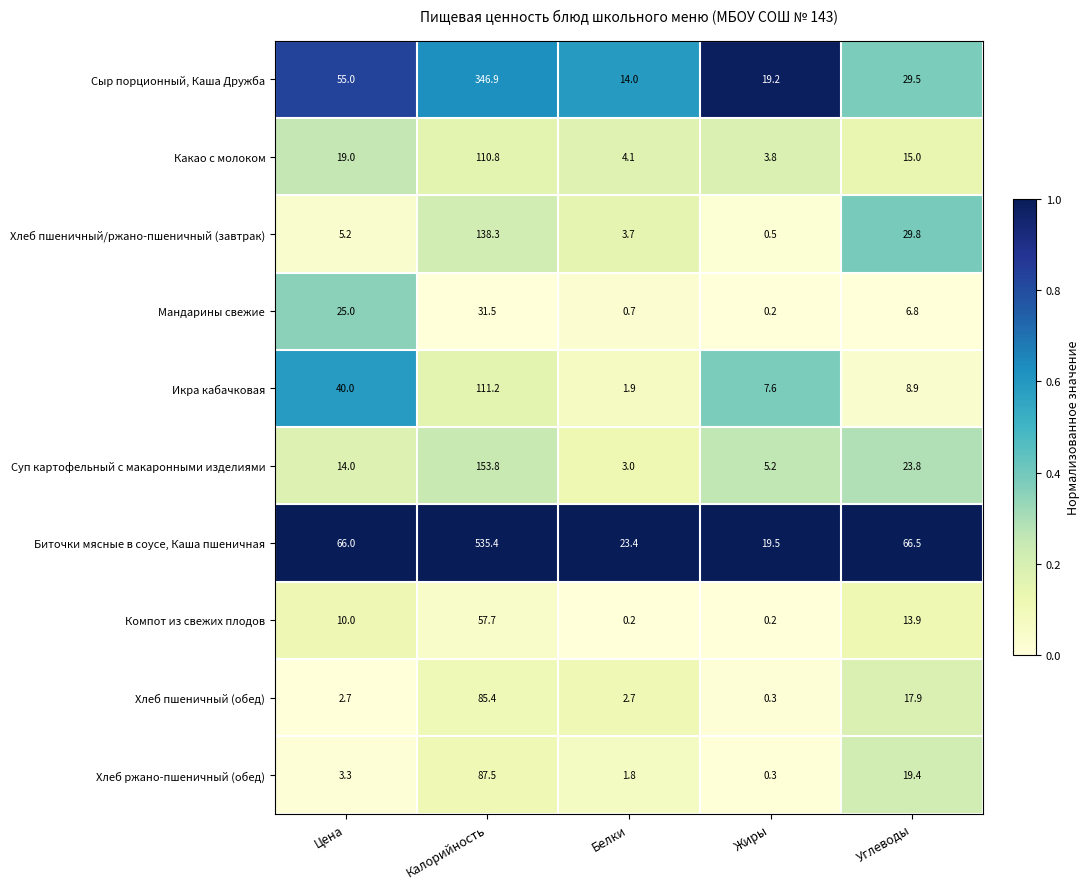

Rank the series at Углеводы from lowest to highest value.

Мандарины свежие, Икра кабачковая, Компот из свежих плодов, Какао с молоком, Хлеб пшеничный (обед), Хлеб ржано-пшеничный (обед), Суп картофельный с макаронными изделиями, Сыр порционный, Каша Дружба, Хлеб пшеничный/ржано-пшеничный (завтрак), Биточки мясные в соусе, Каша пшеничная